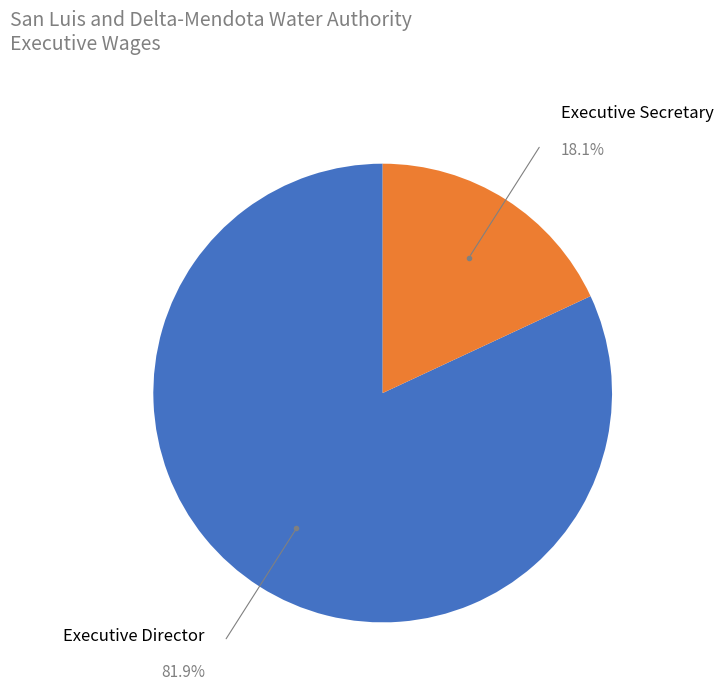

To the nearest percent, what portion does Executive Secretary represent?

18%